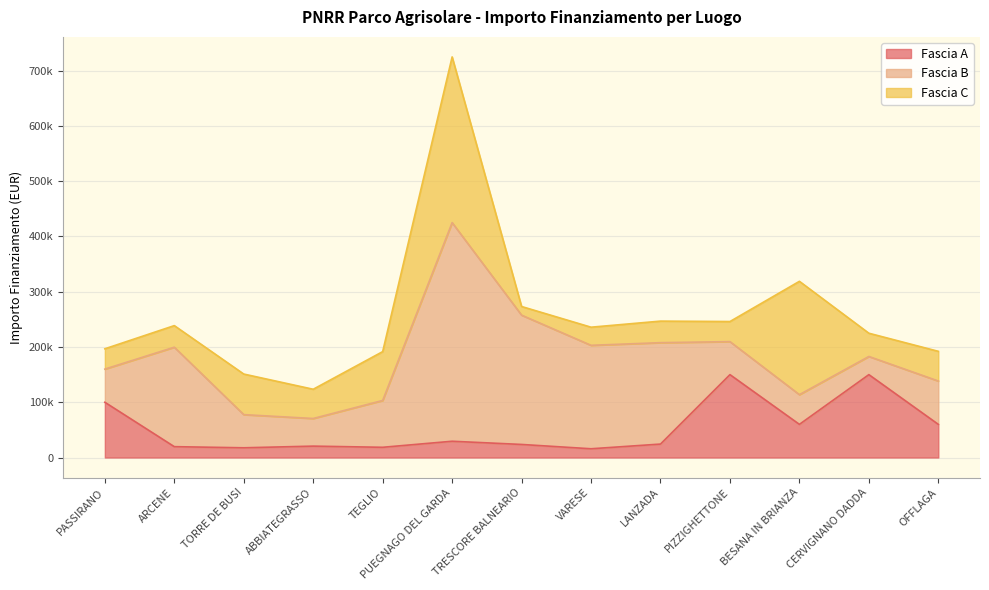

What are all the series names shown in the legend?

Fascia A, Fascia B, Fascia C